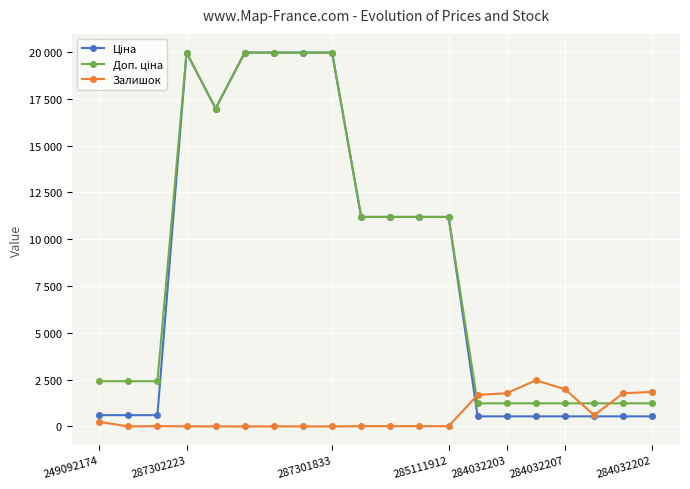

Is this an area chart (filled region under the line)?

No